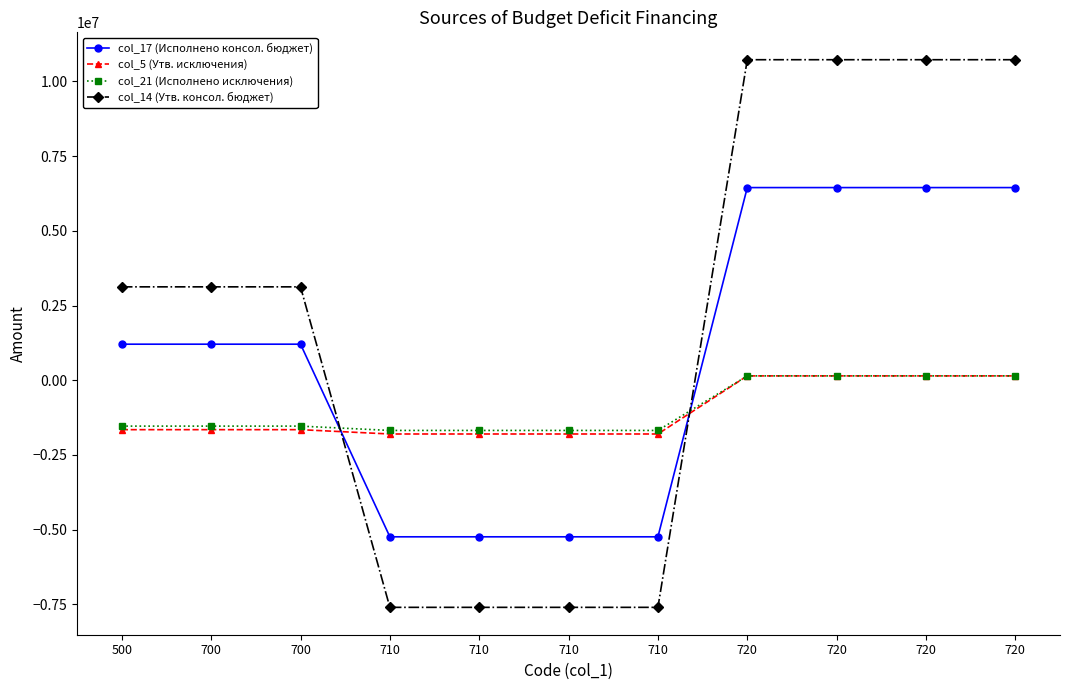

What are all the series names shown in the legend?

col_17 (Исполнено консол. бюджет), col_5 (Утв. исключения), col_21 (Исполнено исключения), col_14 (Утв. консол. бюджет)